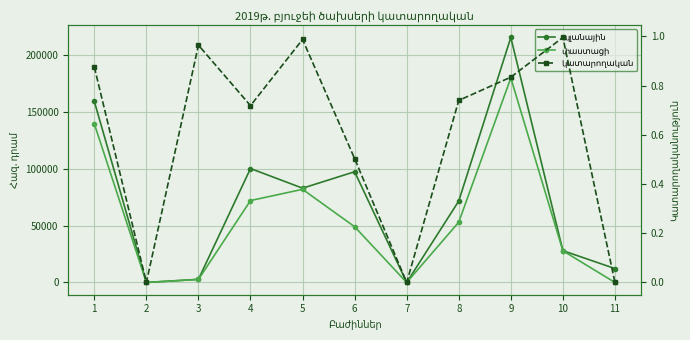

Is this an area chart (filled region under the line)?

No